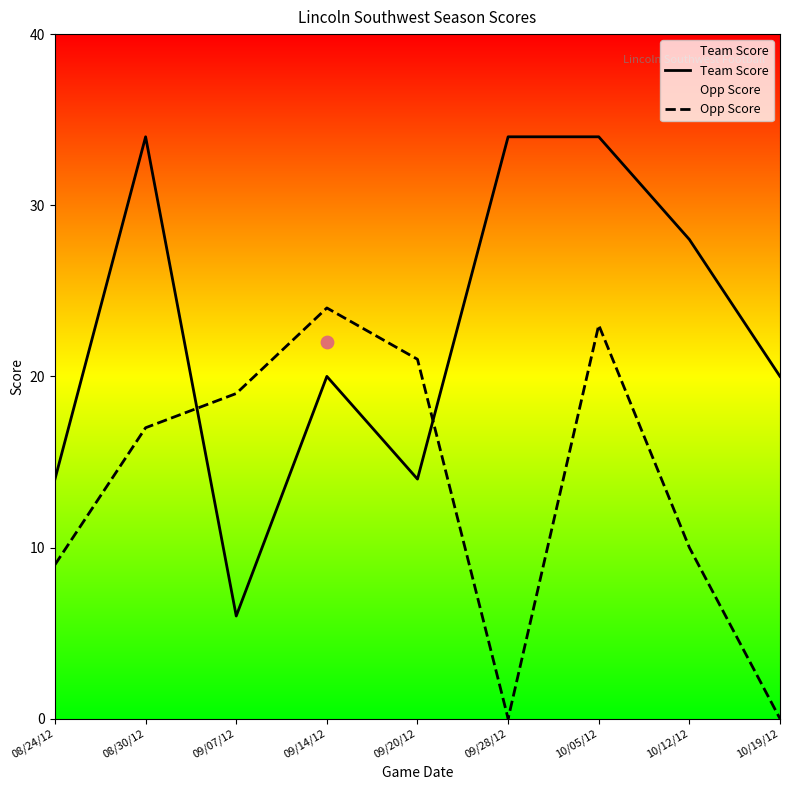

Is the value of Opp Score at 09/07/12 greater than the value of Team Score at 09/14/12?

No